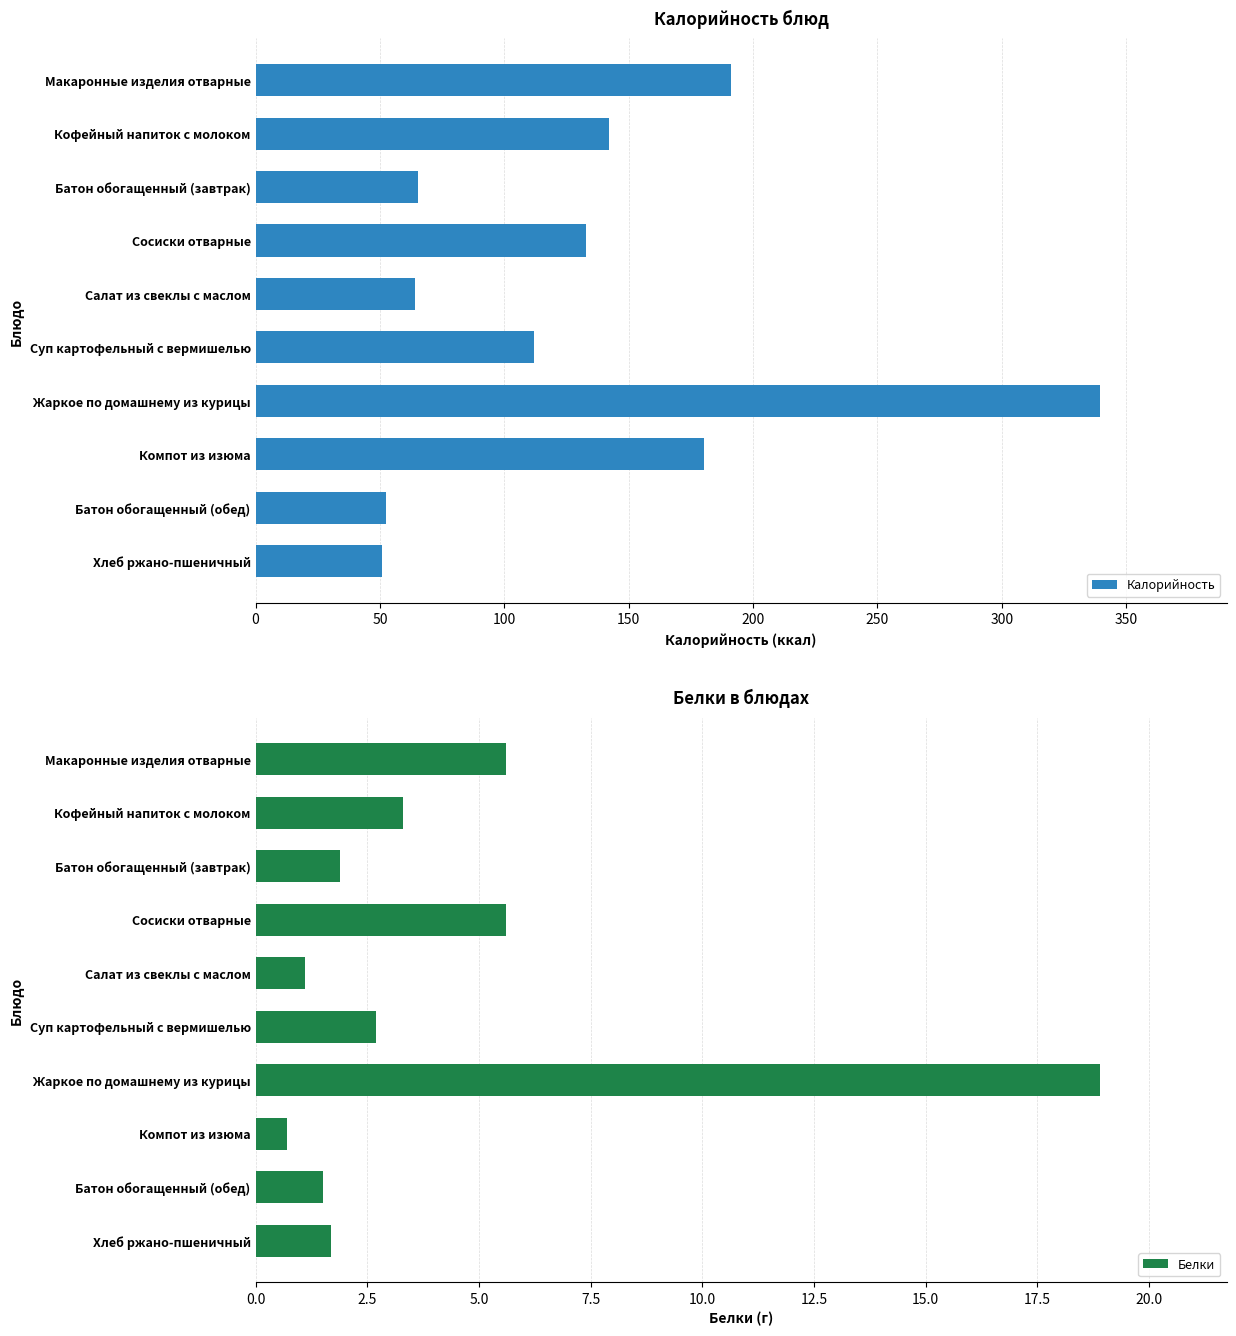

What is the lowest value of the Калорийность series?

51.0